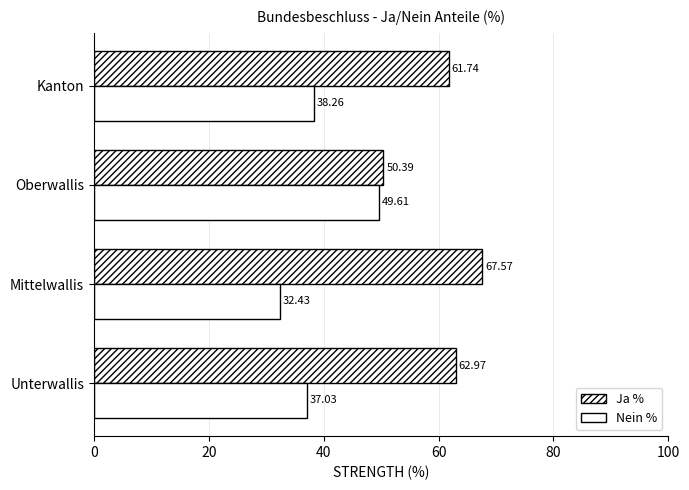

How many values in the Nein % series are below 38?

2